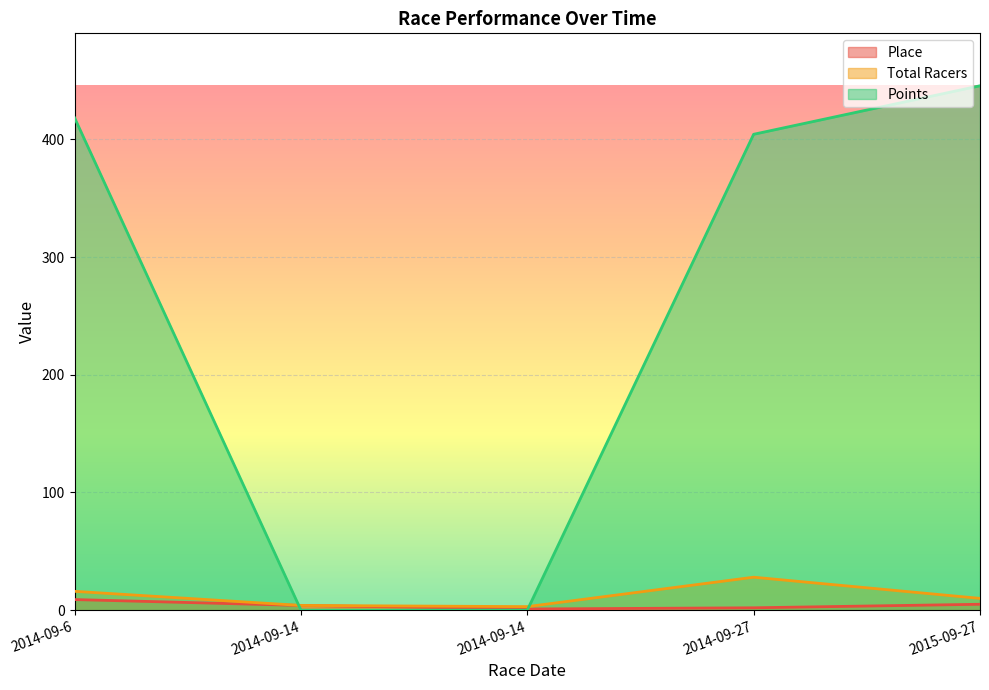

Reading right to left, transcribe all the data shown in this chart.

Place: 5.0	2.0	1.0	4.0	9.0
Total Racers: 10.0	28.0	3.0	4.0	16.0
Points: 445.5	404.3	0.0	0.0	418.3